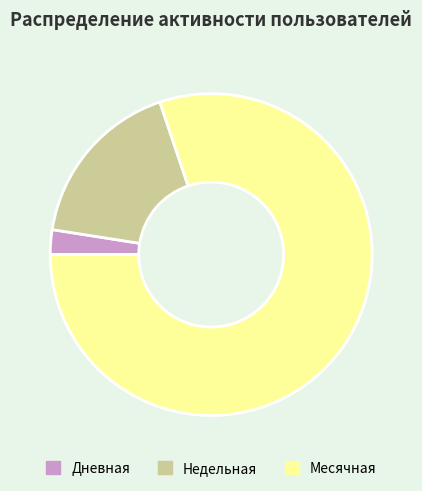

Which has a higher value, Месячная or Недельная?

Месячная